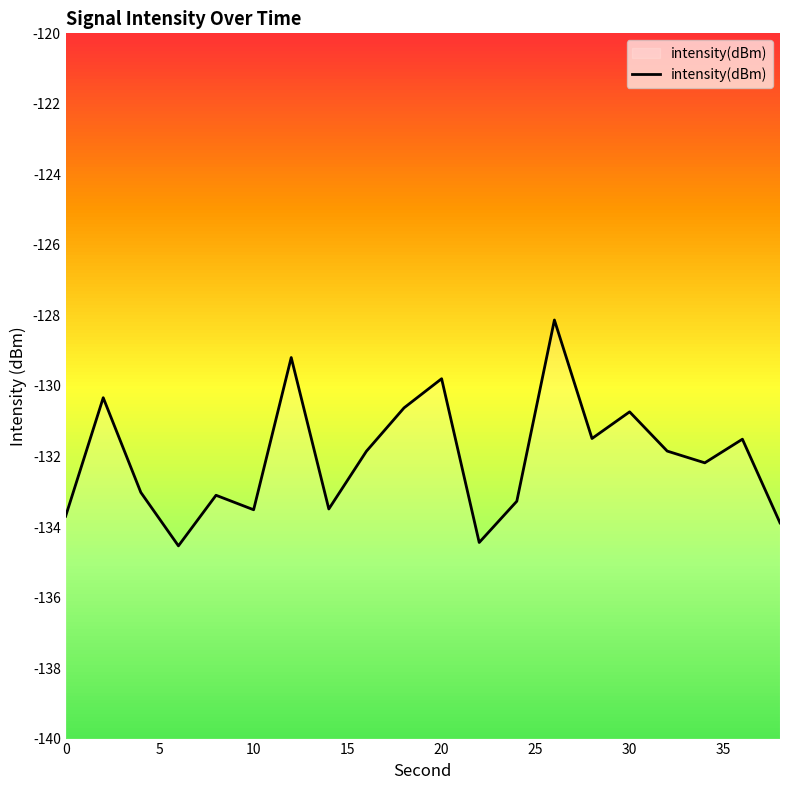

How many points are higher than both their immediate neighbors (excluding endpoints)?

7